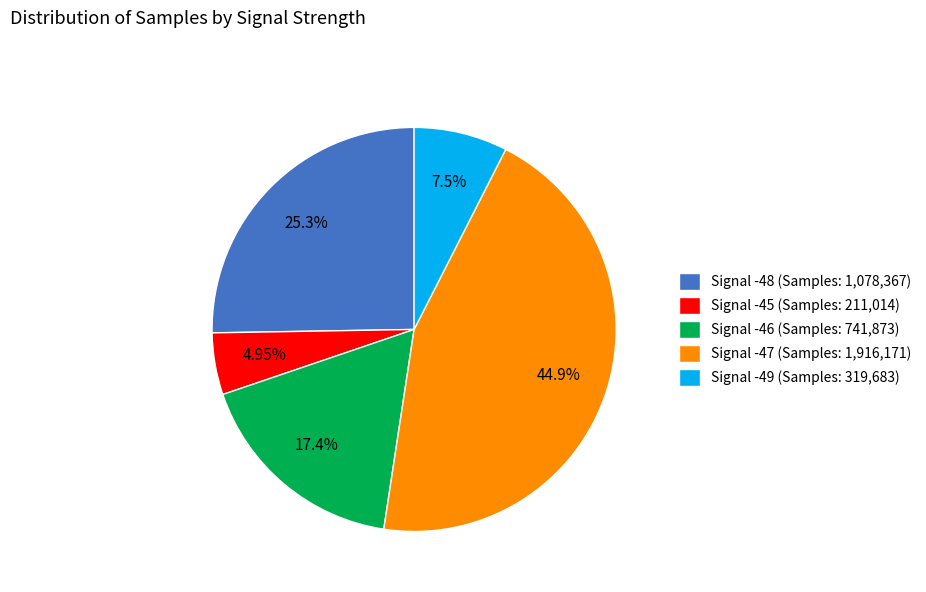

How many slices are in this pie chart?

5